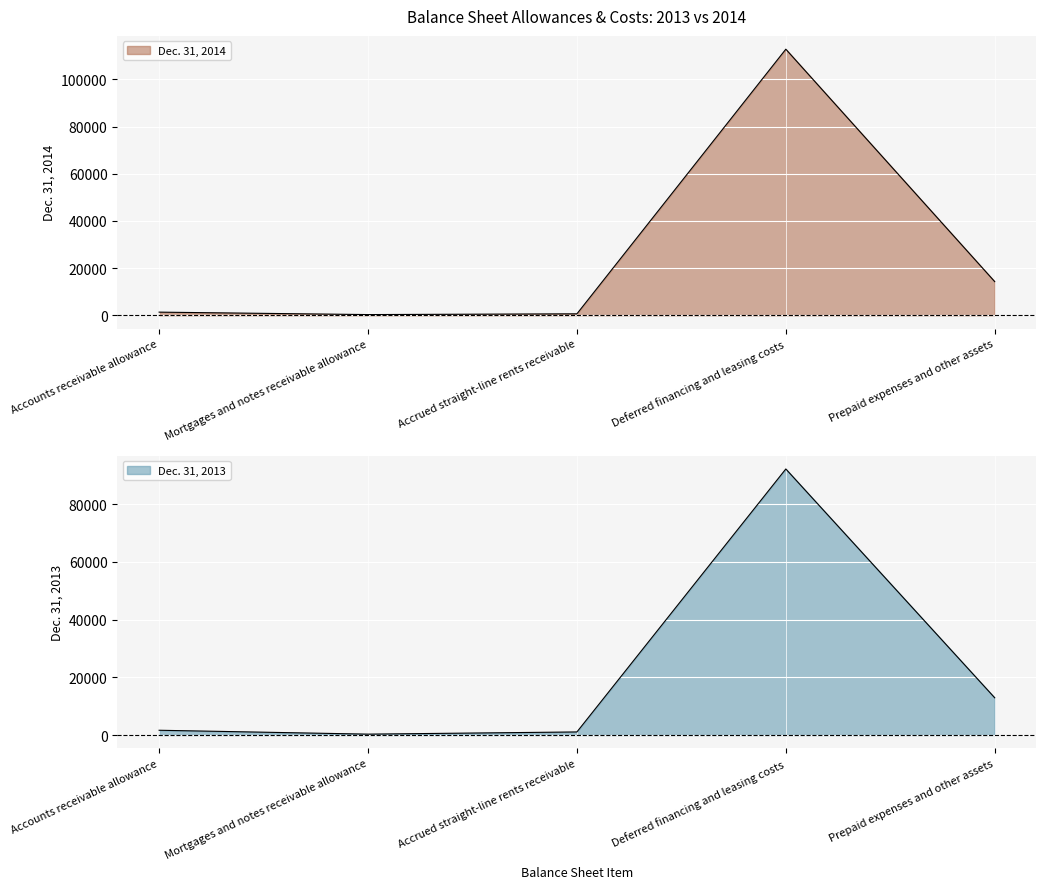

How many times do Dec. 31, 2013 and Dec. 31, 2014 cross each other?

1